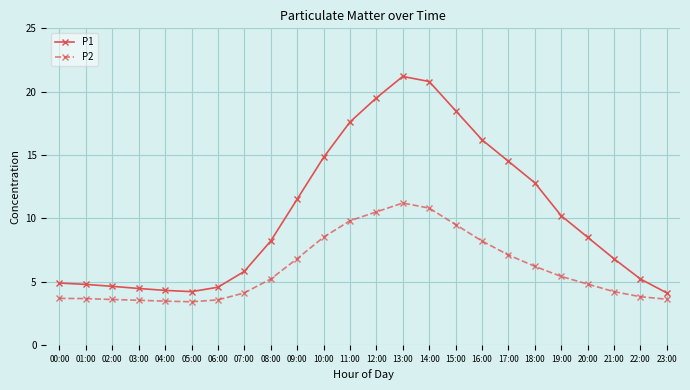

What is the label of the 1st point from the right?

23:00